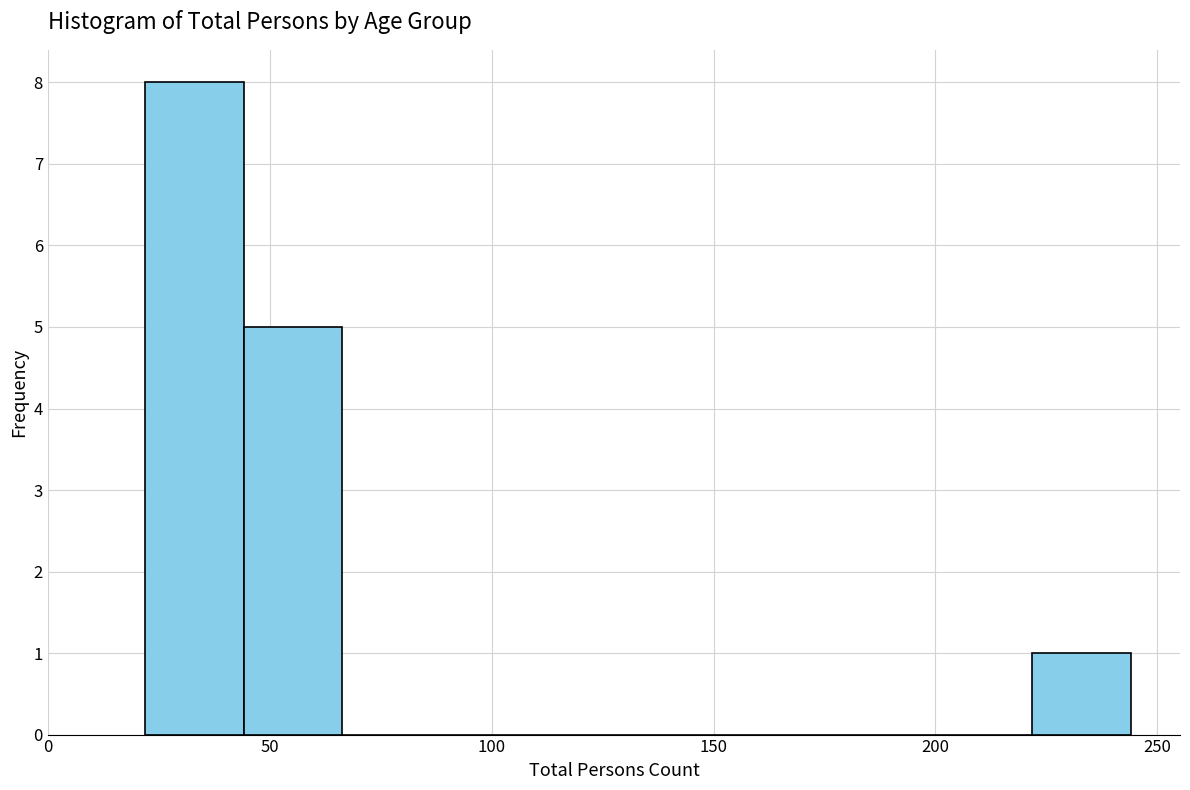

How tall is the bar that spans 45 to 65 on the x-axis? Neither the bar edges nor the heights are printed on the chart, so give them approximately, as read against the axes.

5